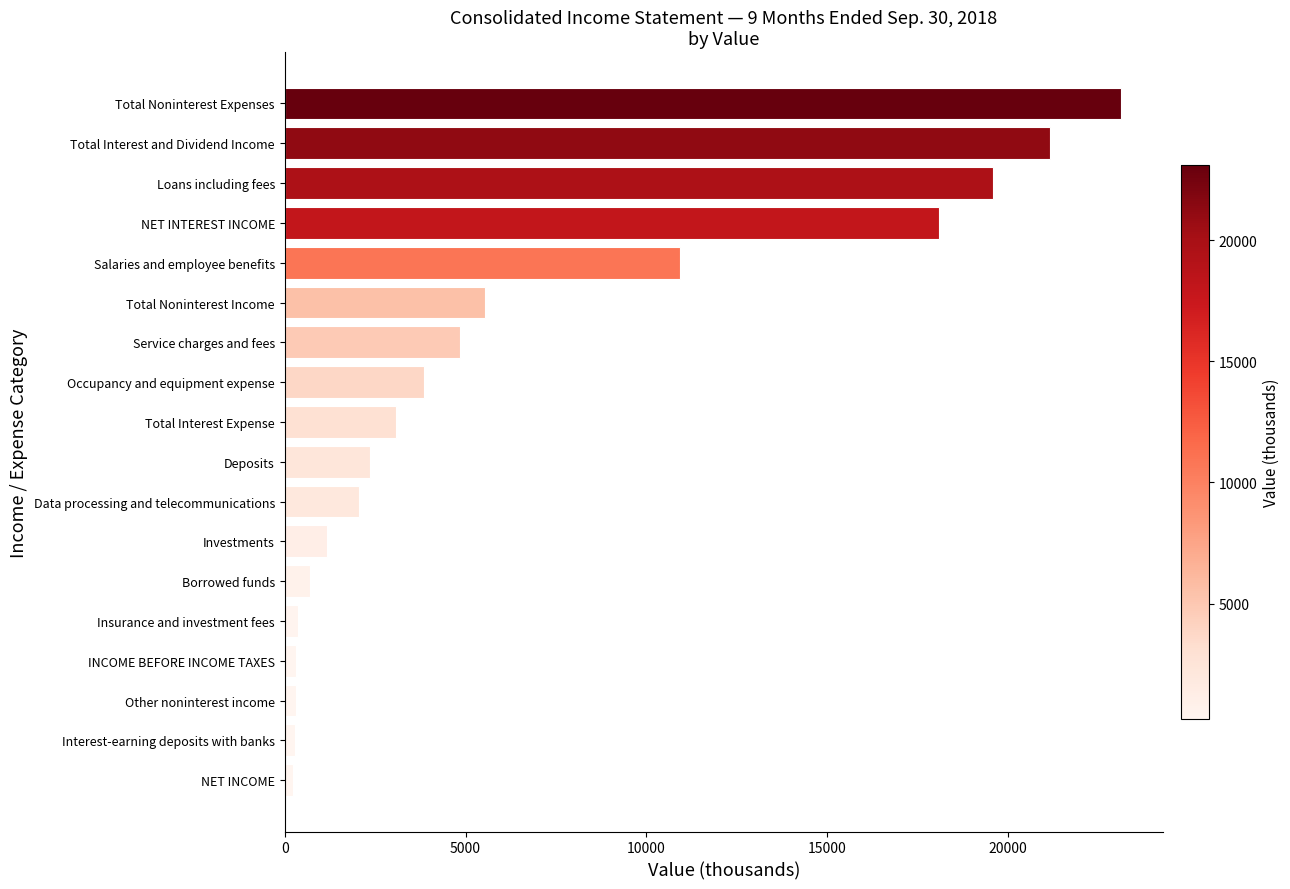

Is it true that the value at Total Interest Expense is 3066?

True